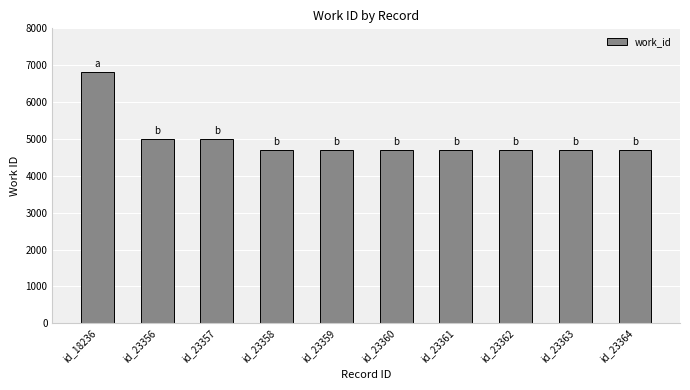

What is the change in value from id_18236 to id_23364?

-2104